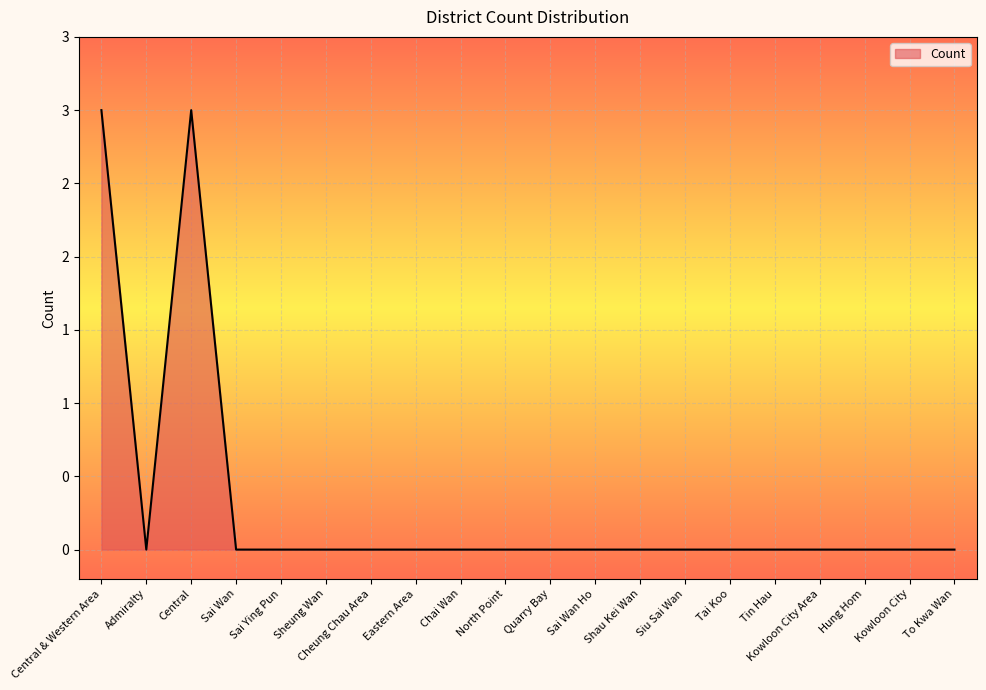

What is the sum of all values?

6